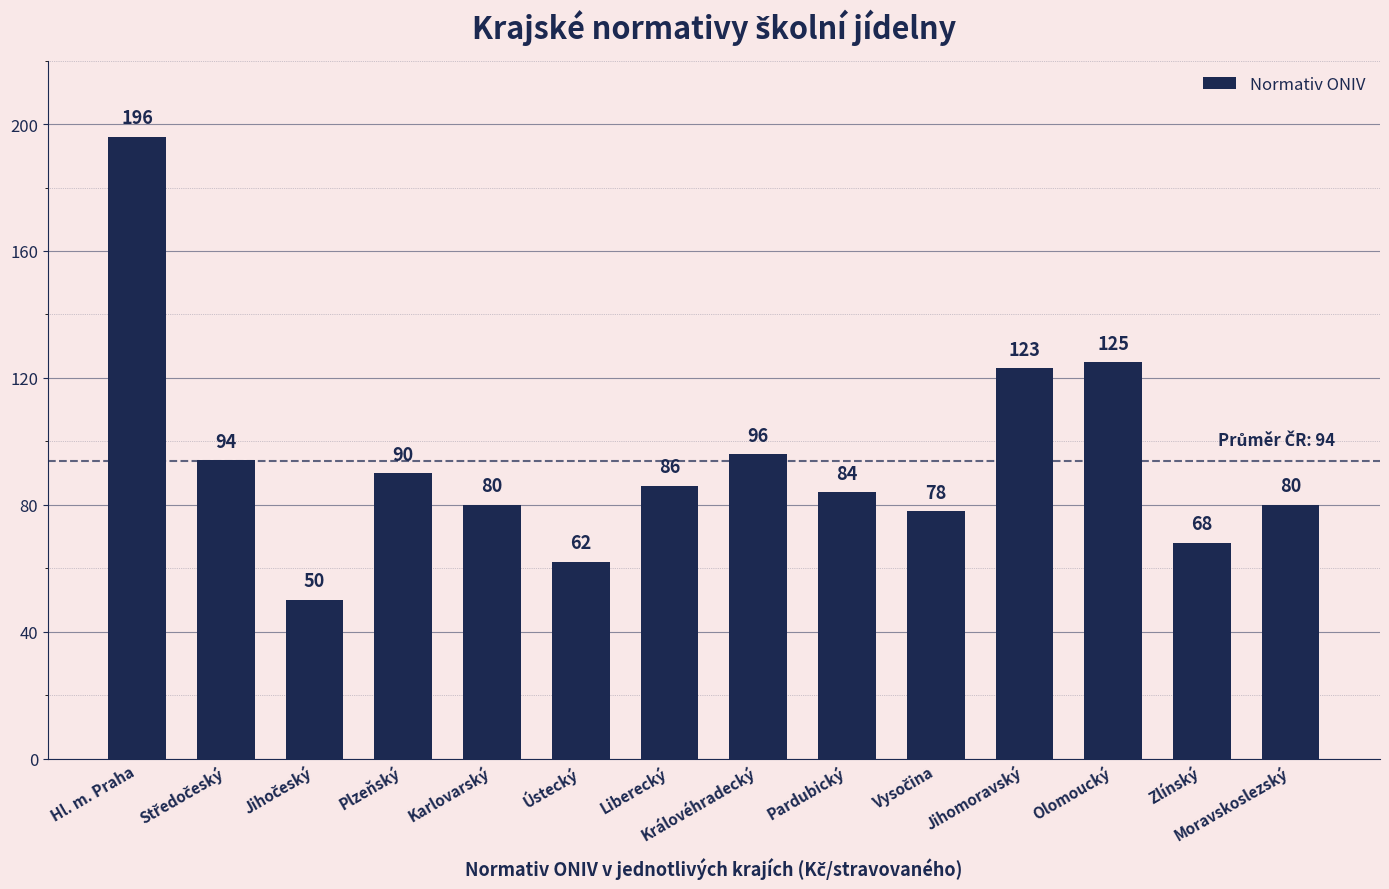

True or false: the data shows 34 at Pardubický.

False